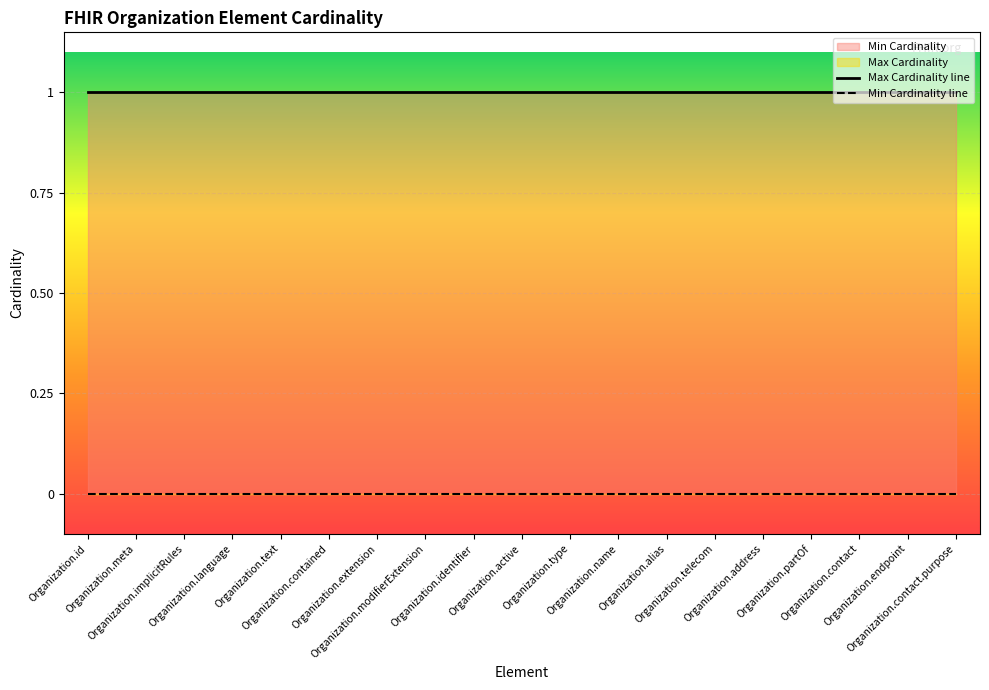

At Organization.contained, list the series in order from largest to smallest.

Max Cardinality, Min Cardinality